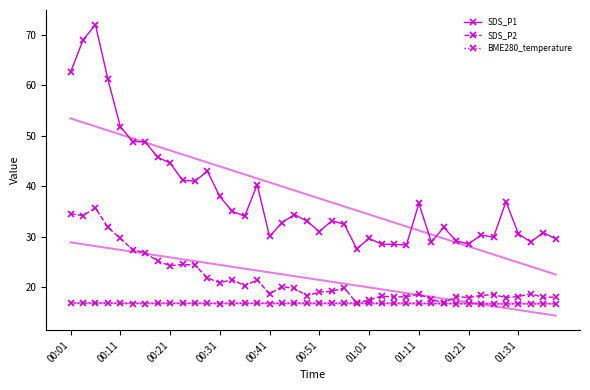

True or false: SDS_P1 and BME280_temperature intersect in this chart.

False